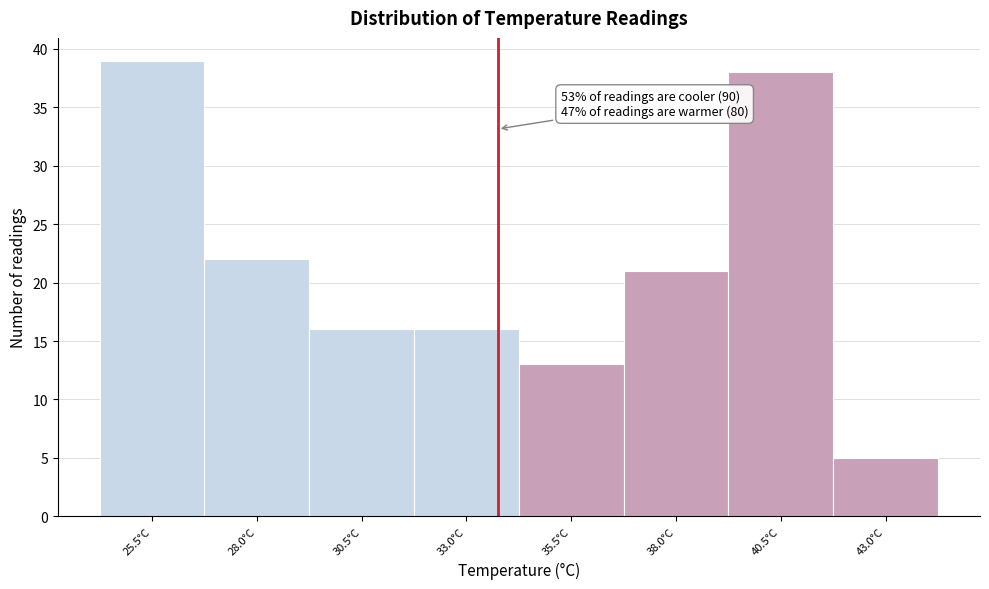

Reading left to right, what are all the values shown in this chart?

39	22	16	16	13	21	38	5